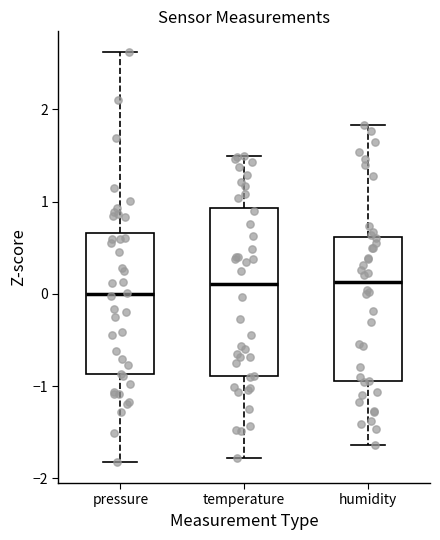

Where is the lower edge of the box for pressure on the y-axis? The values are not printed on the chart, so give them approximately, as read against the axis.

-0.9